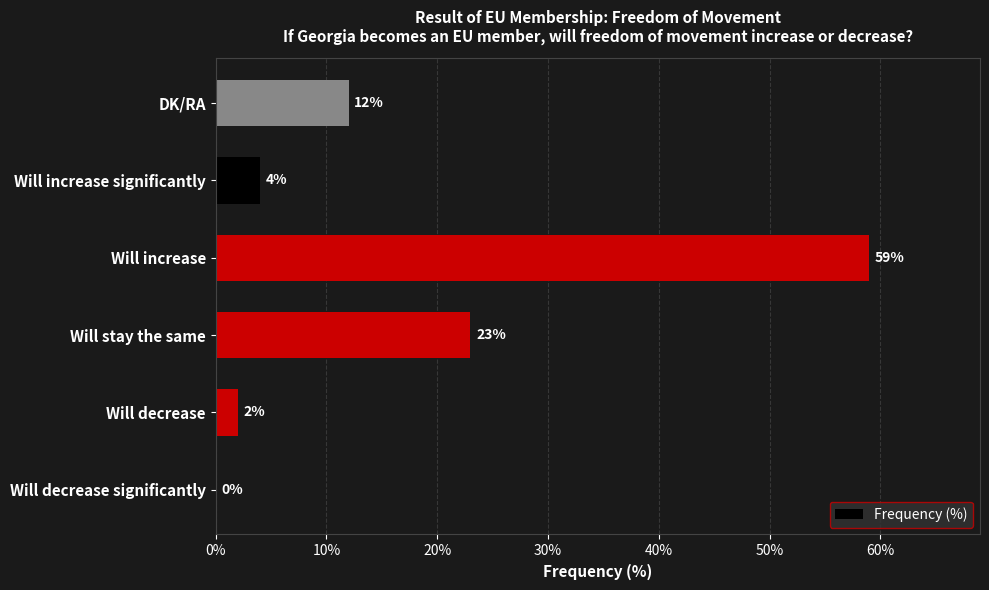

At which label is the value closest to 29?

Will stay the same